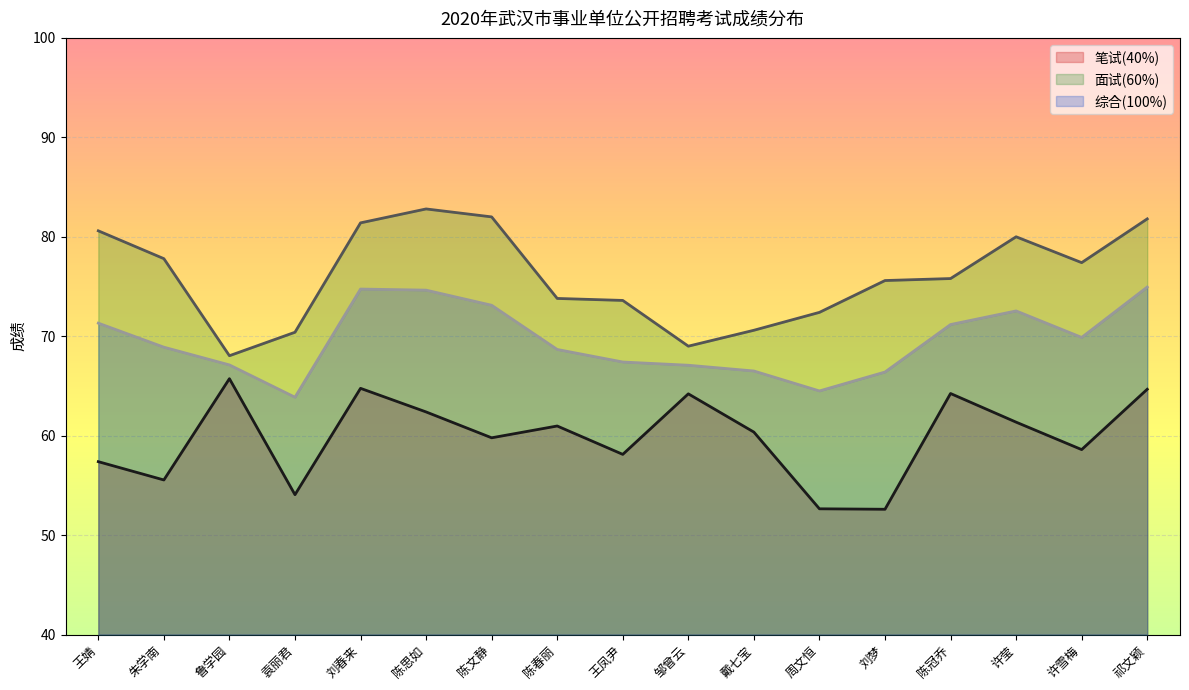

What is the minimum value shown in the chart?

52.6